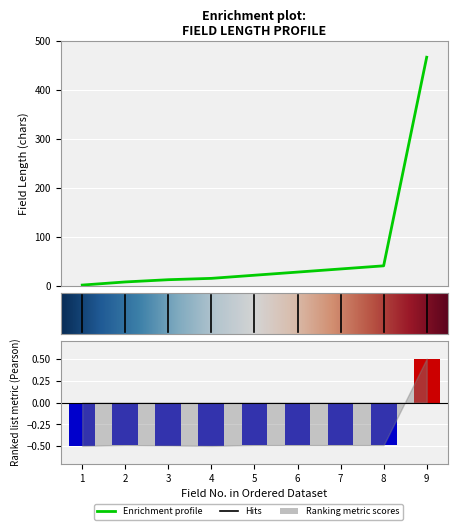

What is the greatest value displayed?

0.5